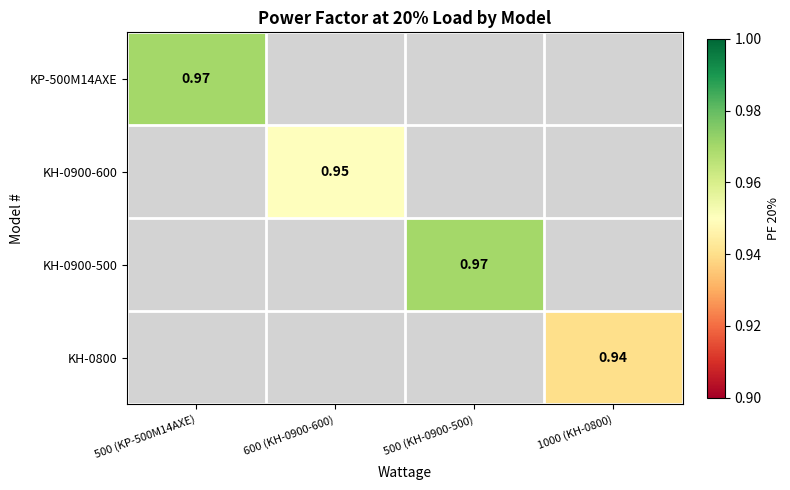

True or false: KH-0800 has a value of 0.9 at 1000 (KH-0800).

True